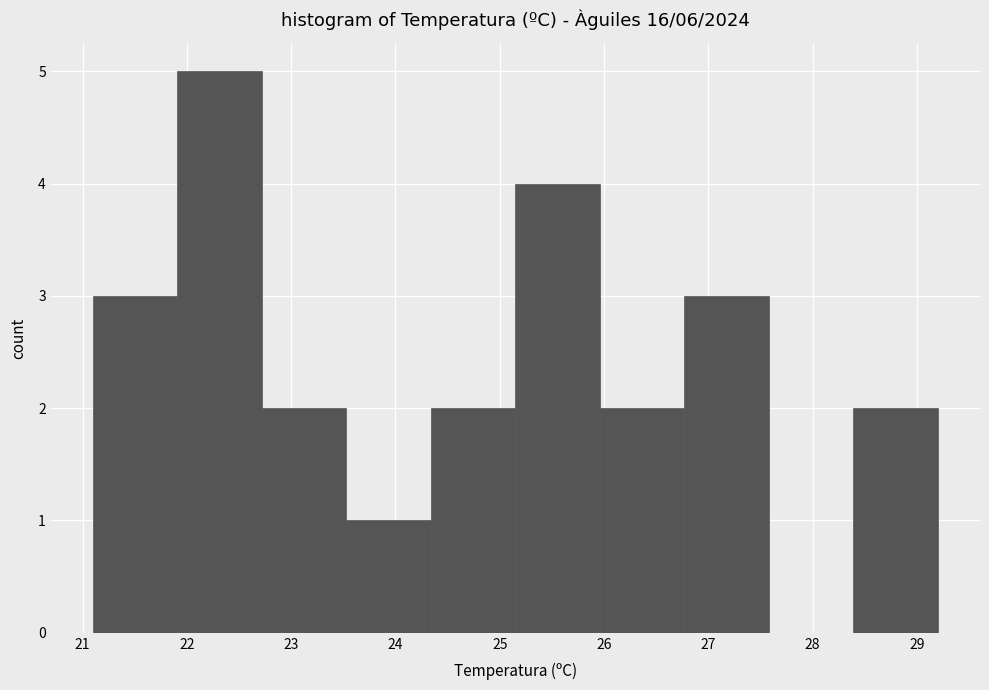

Reading left to right, transcribe this chart: for each bar, give the range it covers on the x-axis and its height. Neither the bar edges nor the heights are printed on the chart, so give them approximately, as read against the axes.

21.10 to 21.91: 3
21.91 to 22.72: 5
22.72 to 23.53: 2
23.53 to 24.34: 1
24.34 to 25.15: 2
25.15 to 25.96: 4
25.96 to 26.77: 2
26.77 to 27.58: 3
27.58 to 28.39: 0
28.39 to 29.20: 2